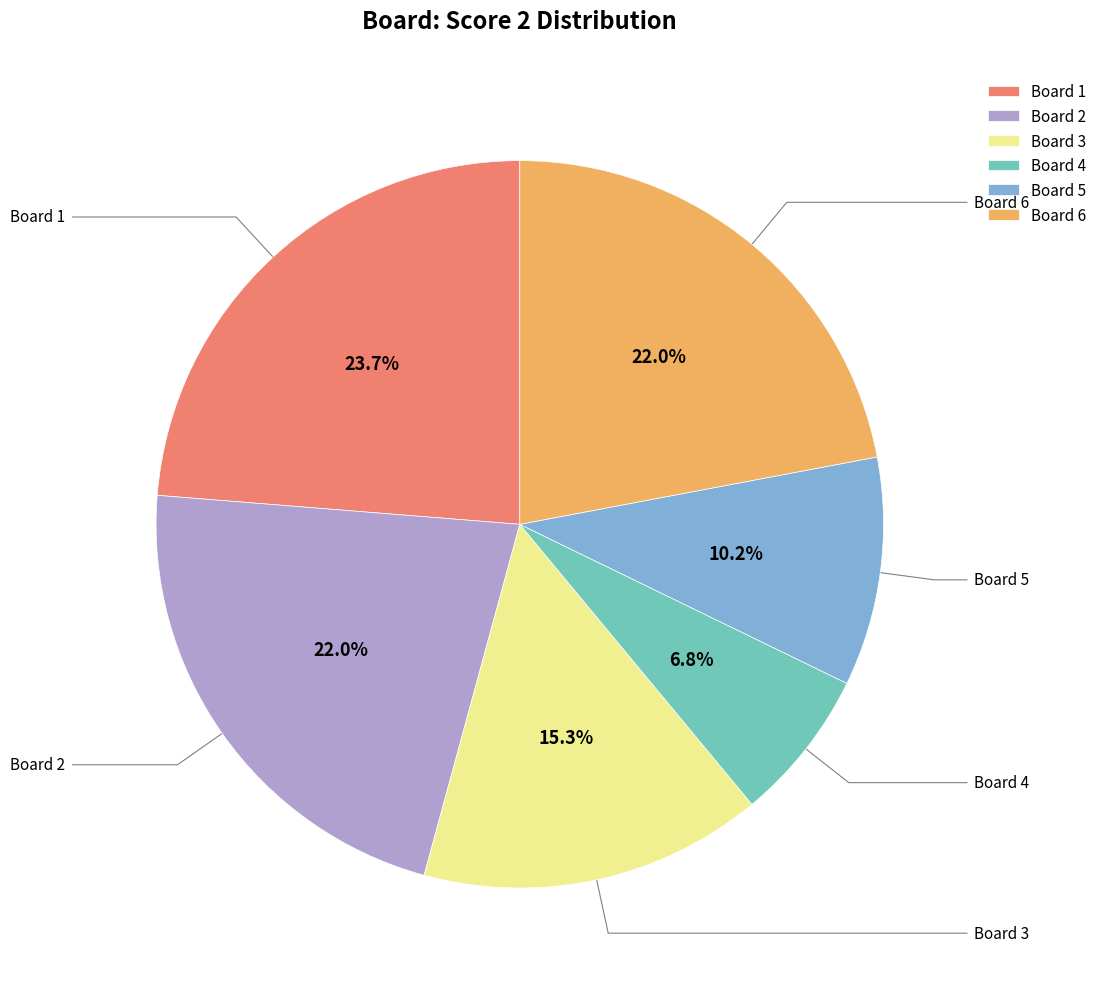

To the nearest percent, what is the difference between the largest and smallest slice percentages?

17%